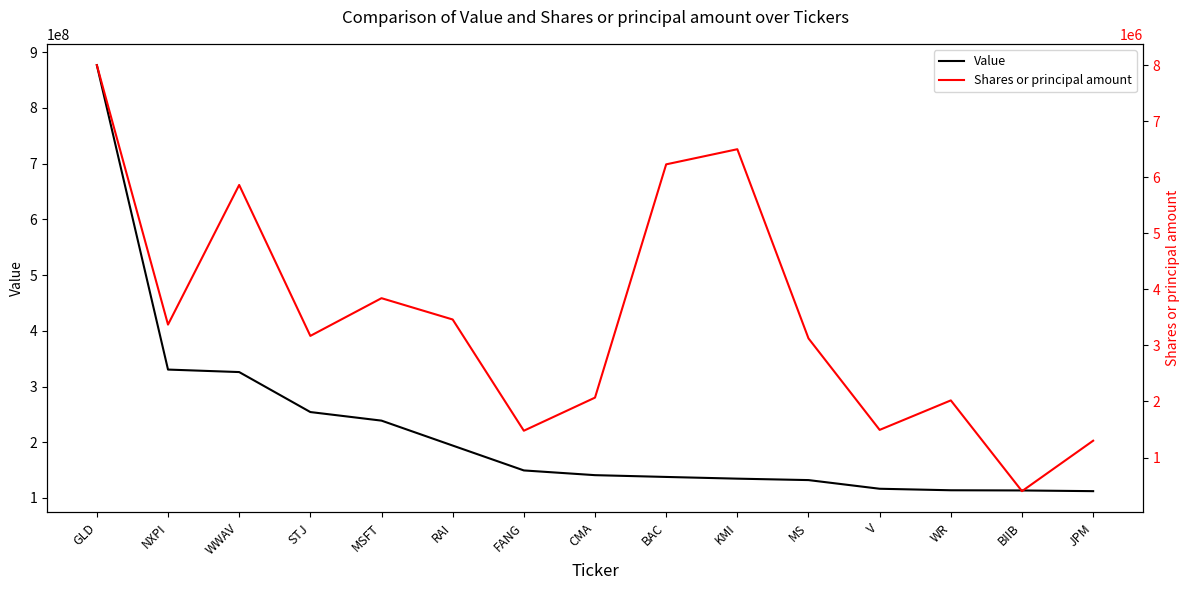

At which label does Value reach its minimum?

JPM